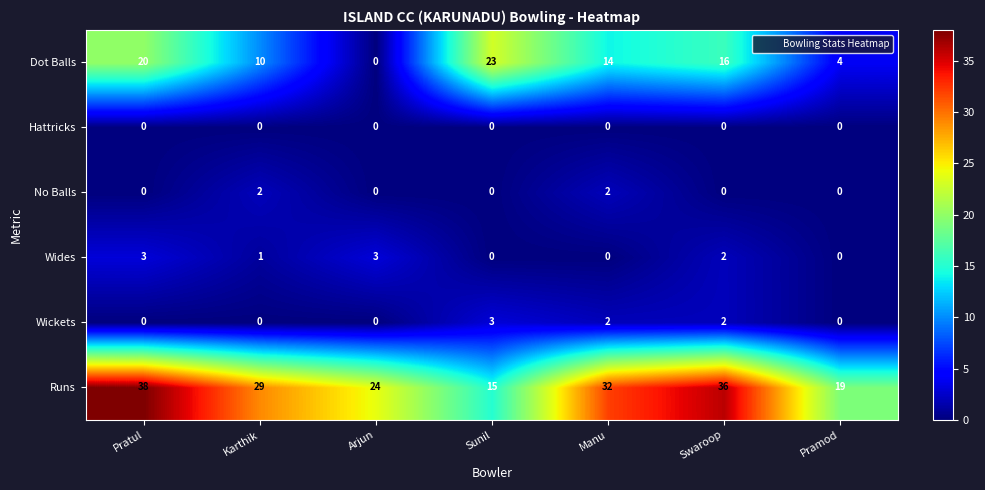

What is the spread (max minus min) of values at Swaroop?

36